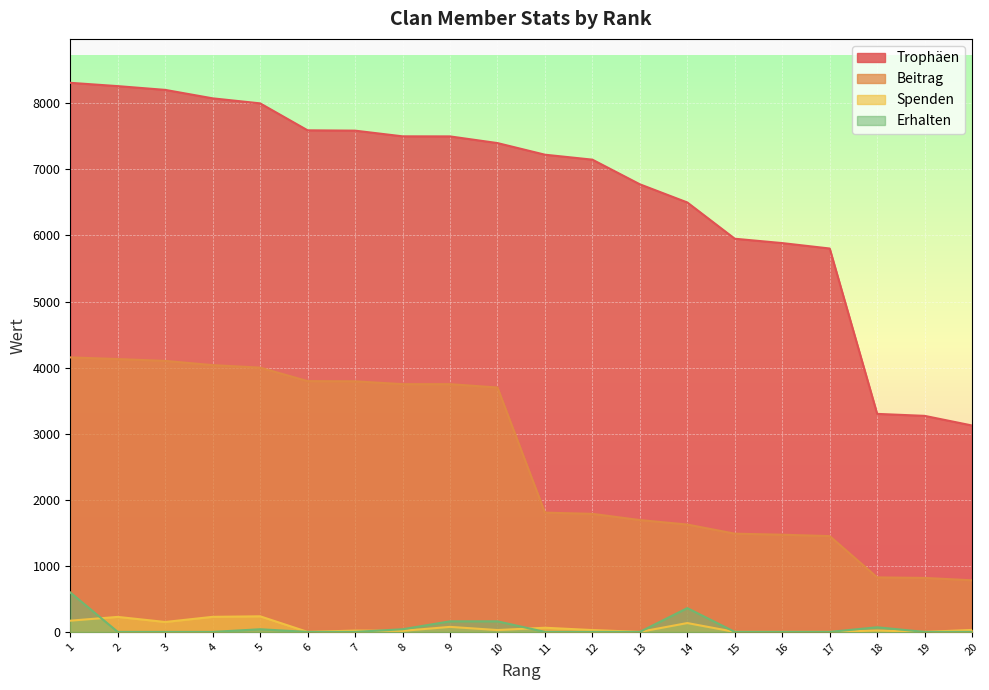

At which label does Trophäen reach its minimum?

20